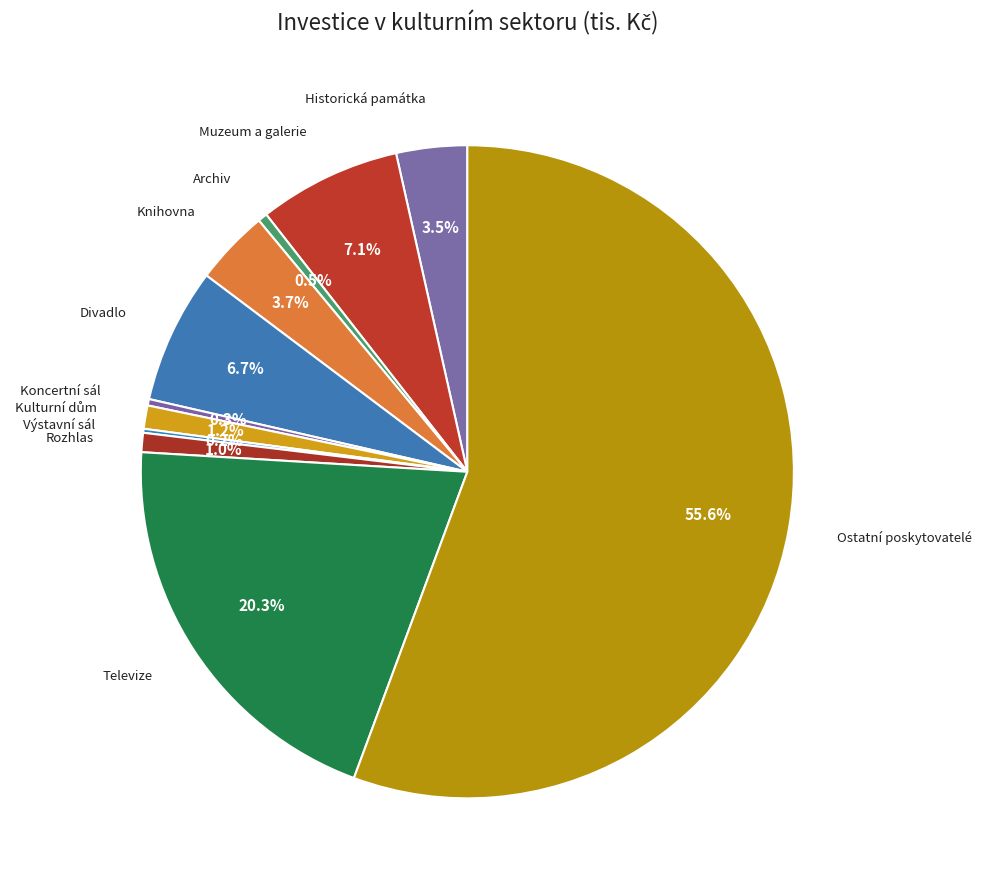

How many segments does this pie chart have?

11